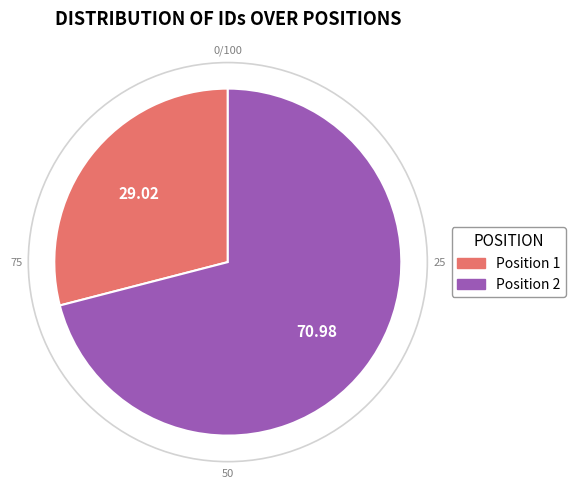

What is the majority slice?

Position 2